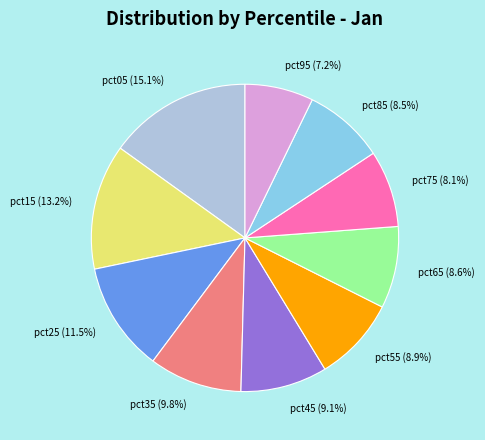

What is the ratio of the value at pct05 to the value at pct25?

1.3